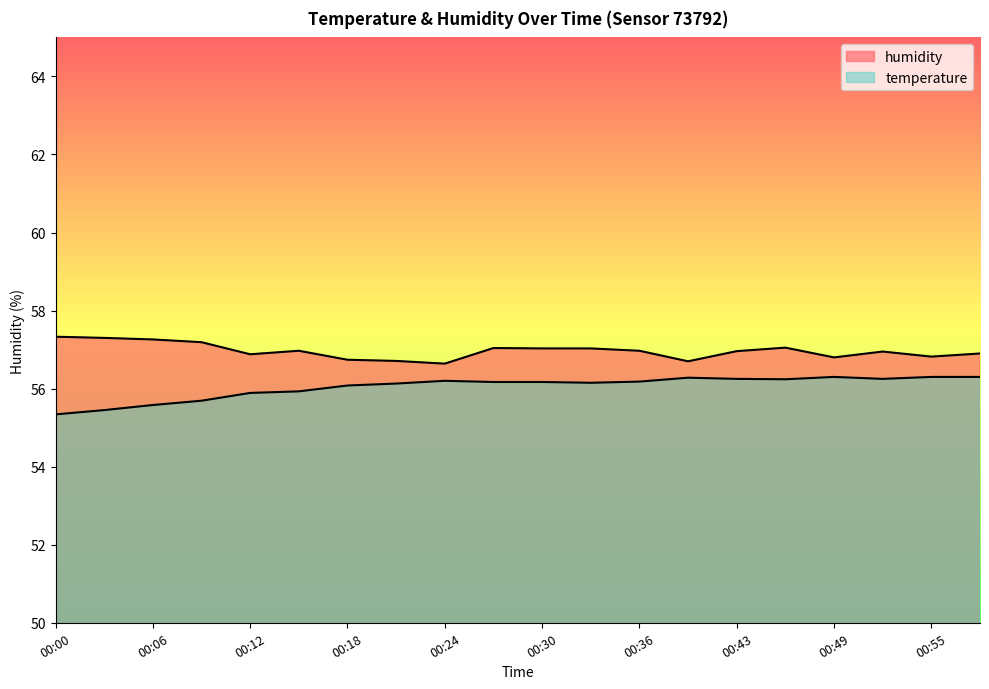

Rank the series by their average value, from highest to lowest.

humidity, temperature